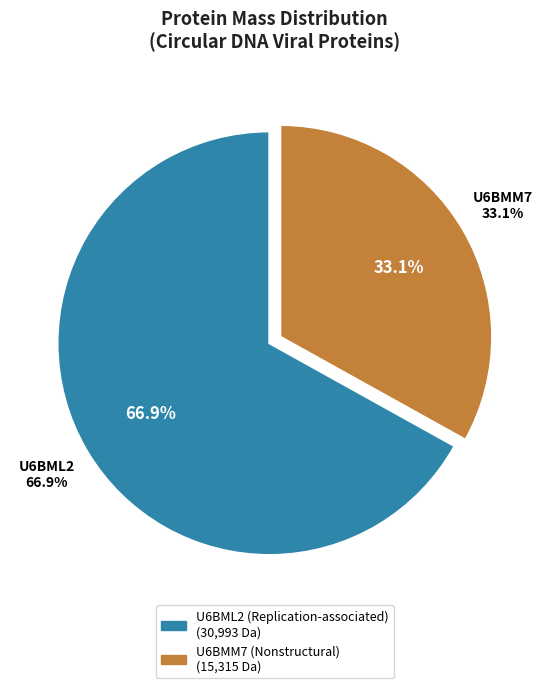

Between U6BML2 (Replication-associated) and U6BMM7 (Nonstructural), which is larger?

U6BML2 (Replication-associated)